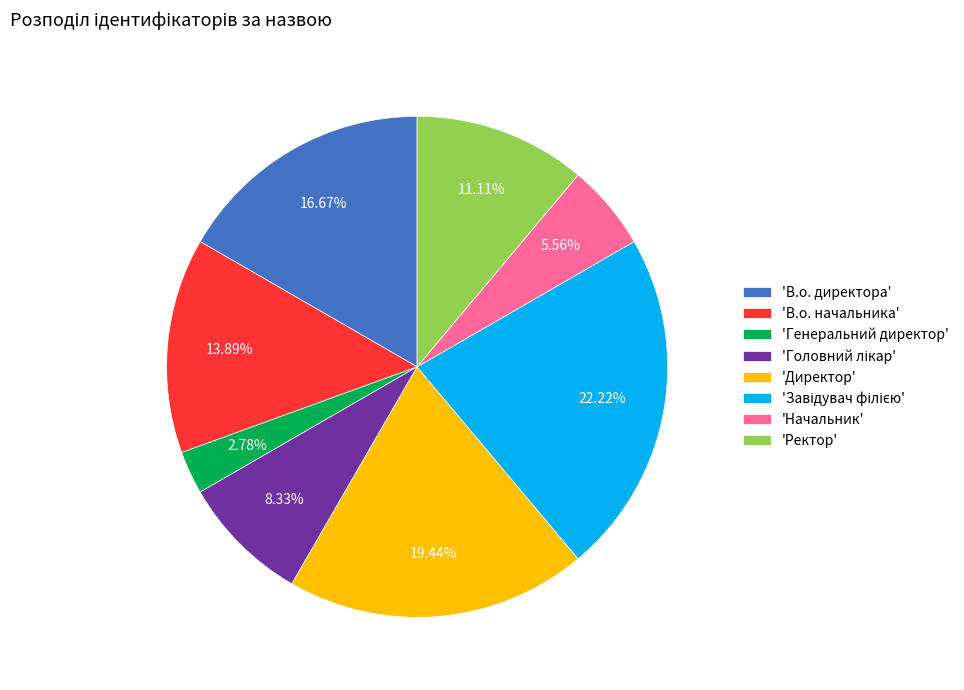

Do 'В.о. начальника' and 'Генеральний директор' together represent more than half of the pie?

No